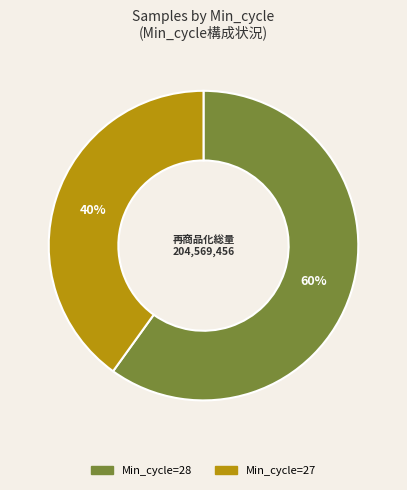

Is there a majority slice in this chart?

Yes